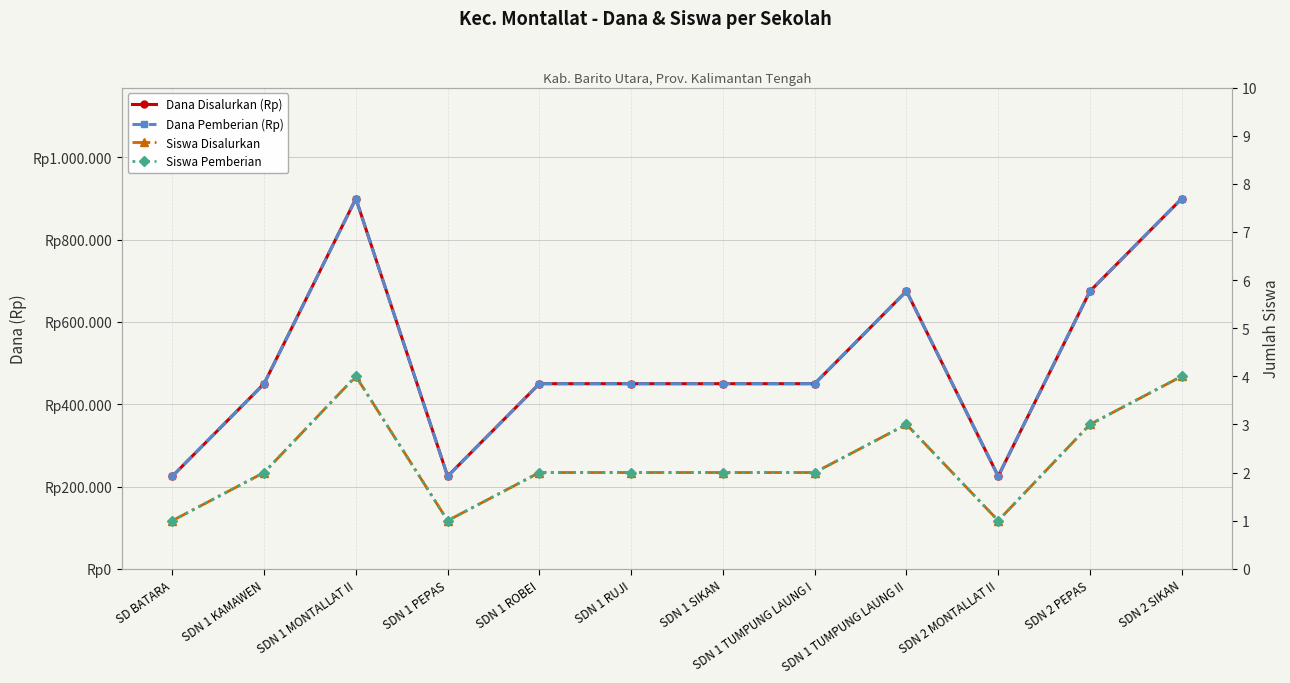

True or false: Dana Pemberian (Rp) and Dana Disalurkan (Rp) intersect in this chart.

False